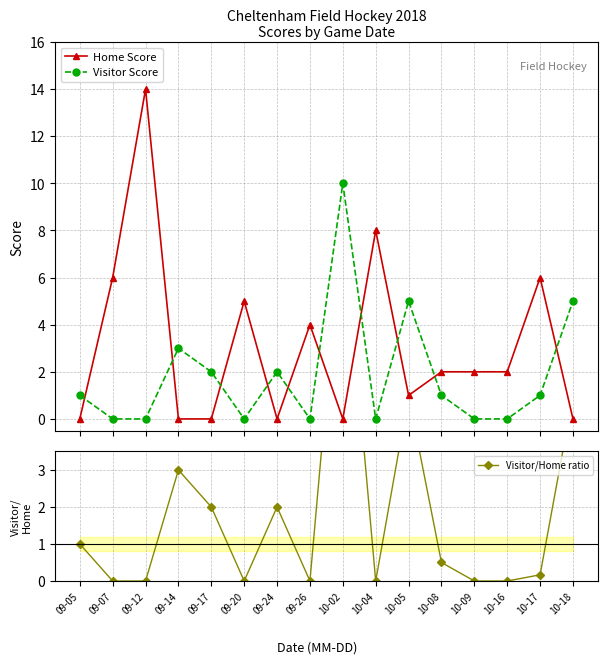

What is the difference between the highest and lowest values at 10-18?

5.0